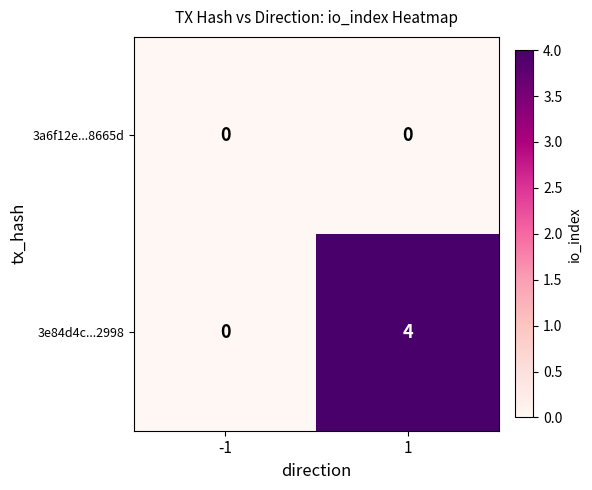

What is the sum of the 3e84d4c...2998 values at -1 and 1?

4